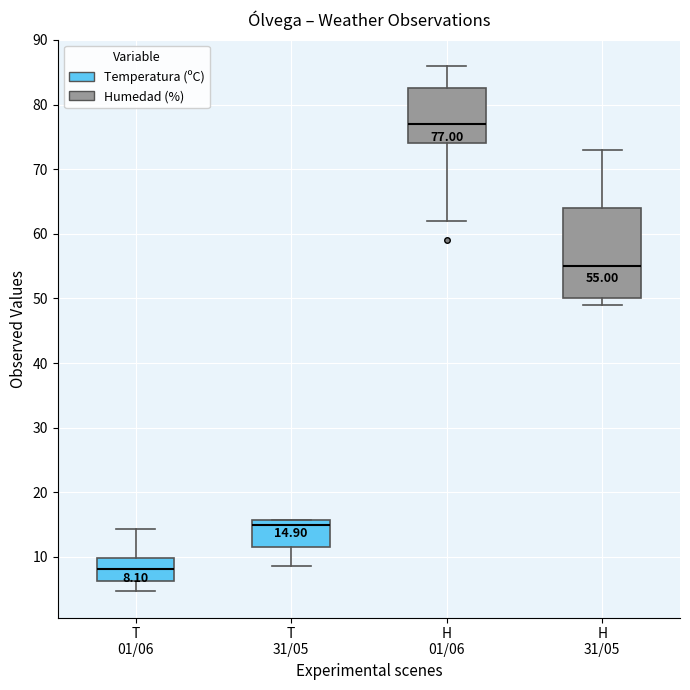

Which box's median line is the highest?

H 01/06